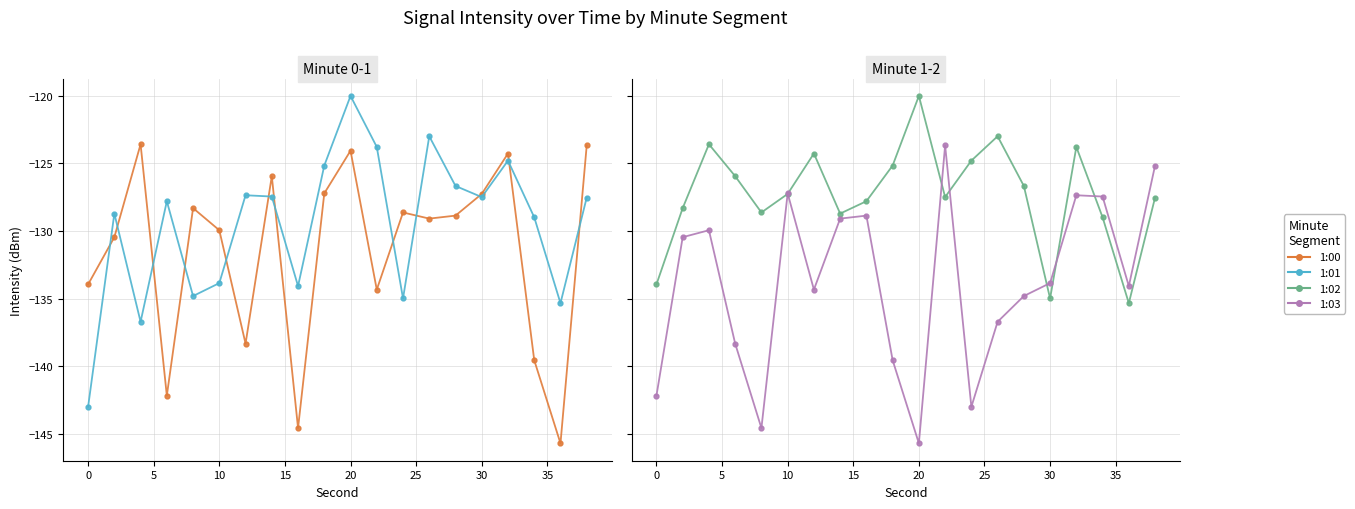

What is the greatest value displayed?

-120.0